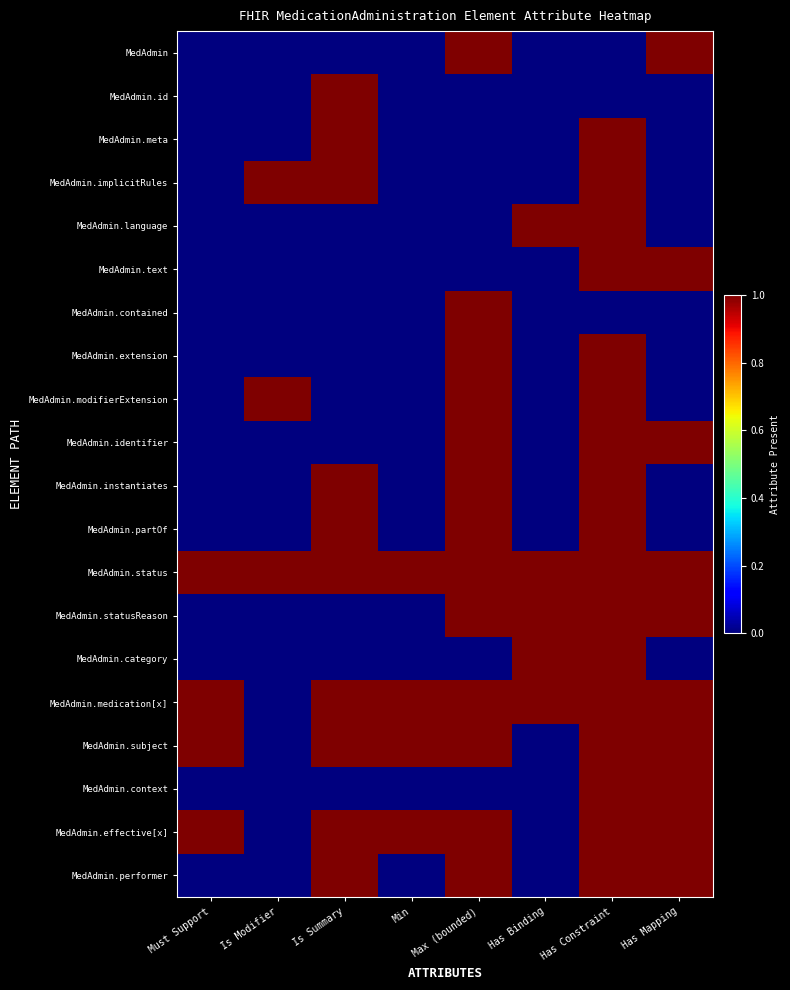

How many data points does each series have?

8